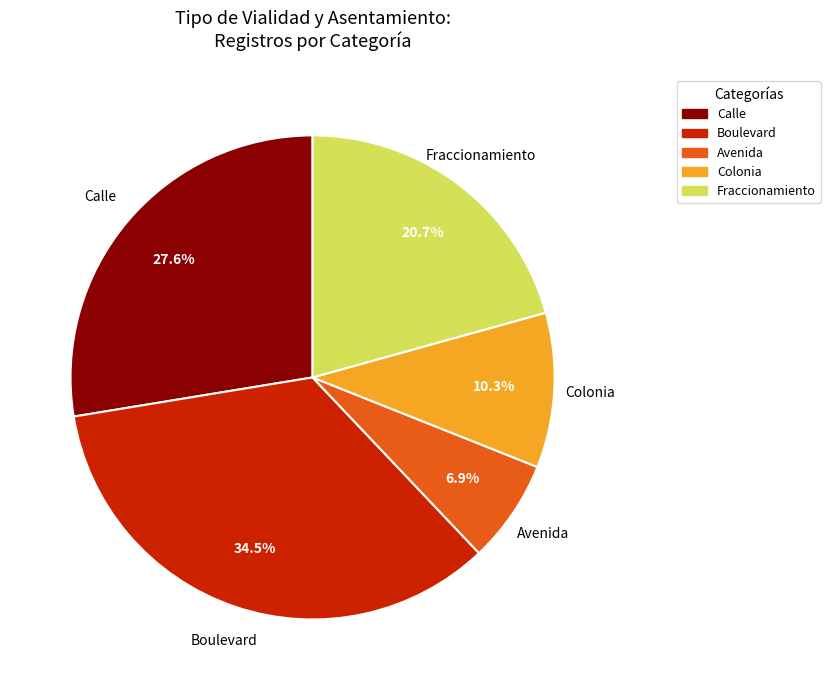

Is there a majority slice in this chart?

No